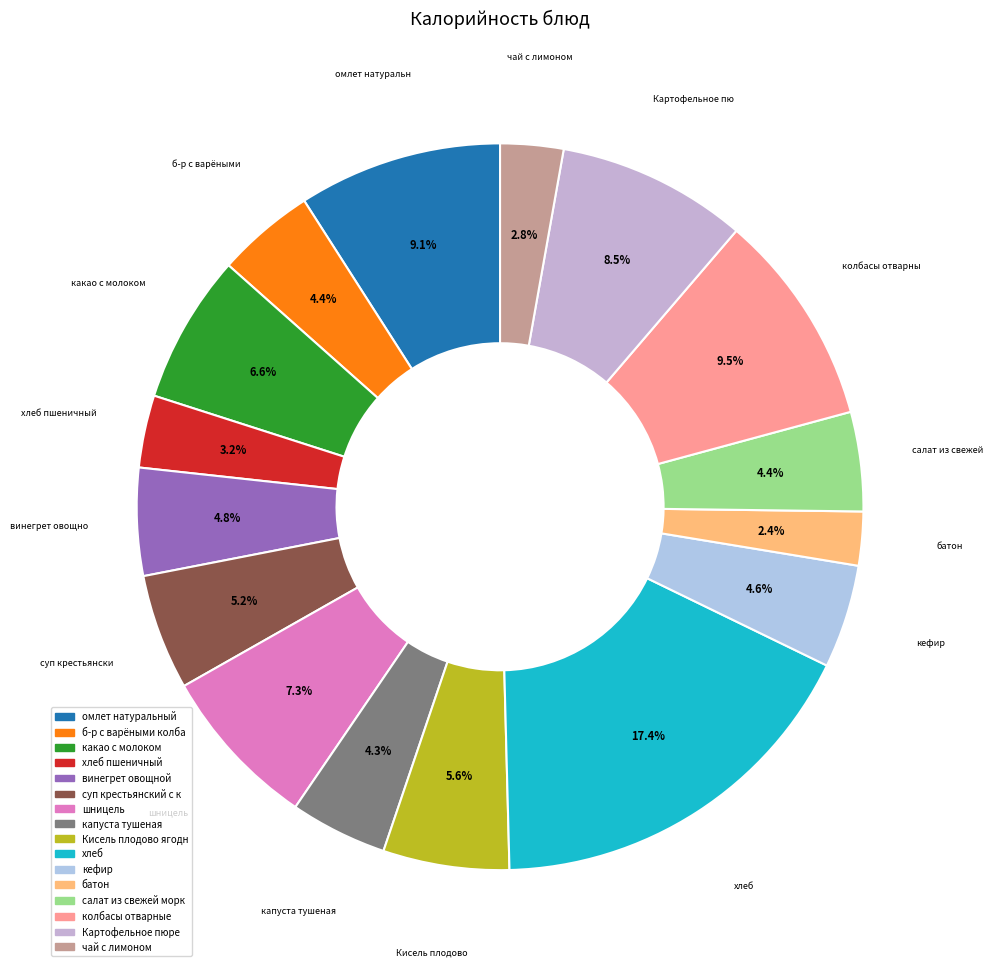

Count the number of slices in the pie.

16